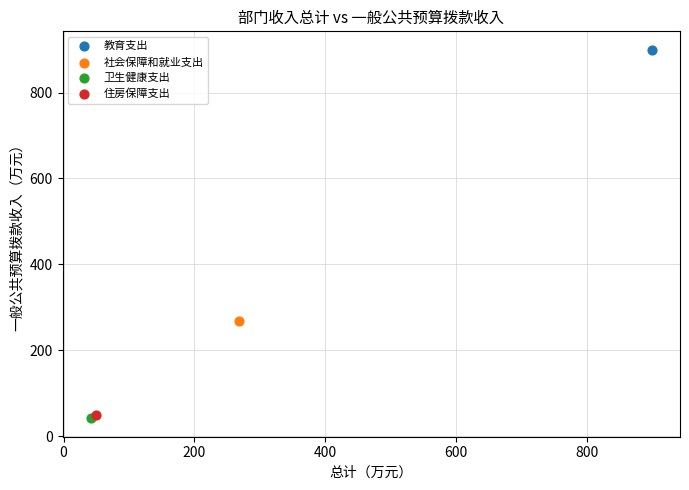

What are all the series names shown in the legend?

教育支出, 社会保障和就业支出, 卫生健康支出, 住房保障支出